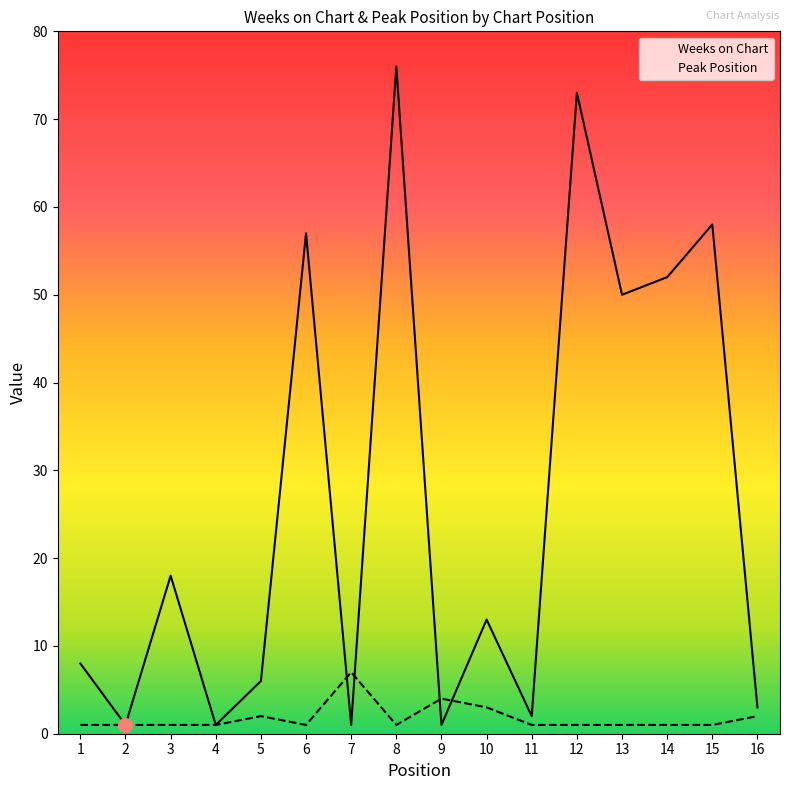

At which label does Weeks on Chart reach its minimum?

2